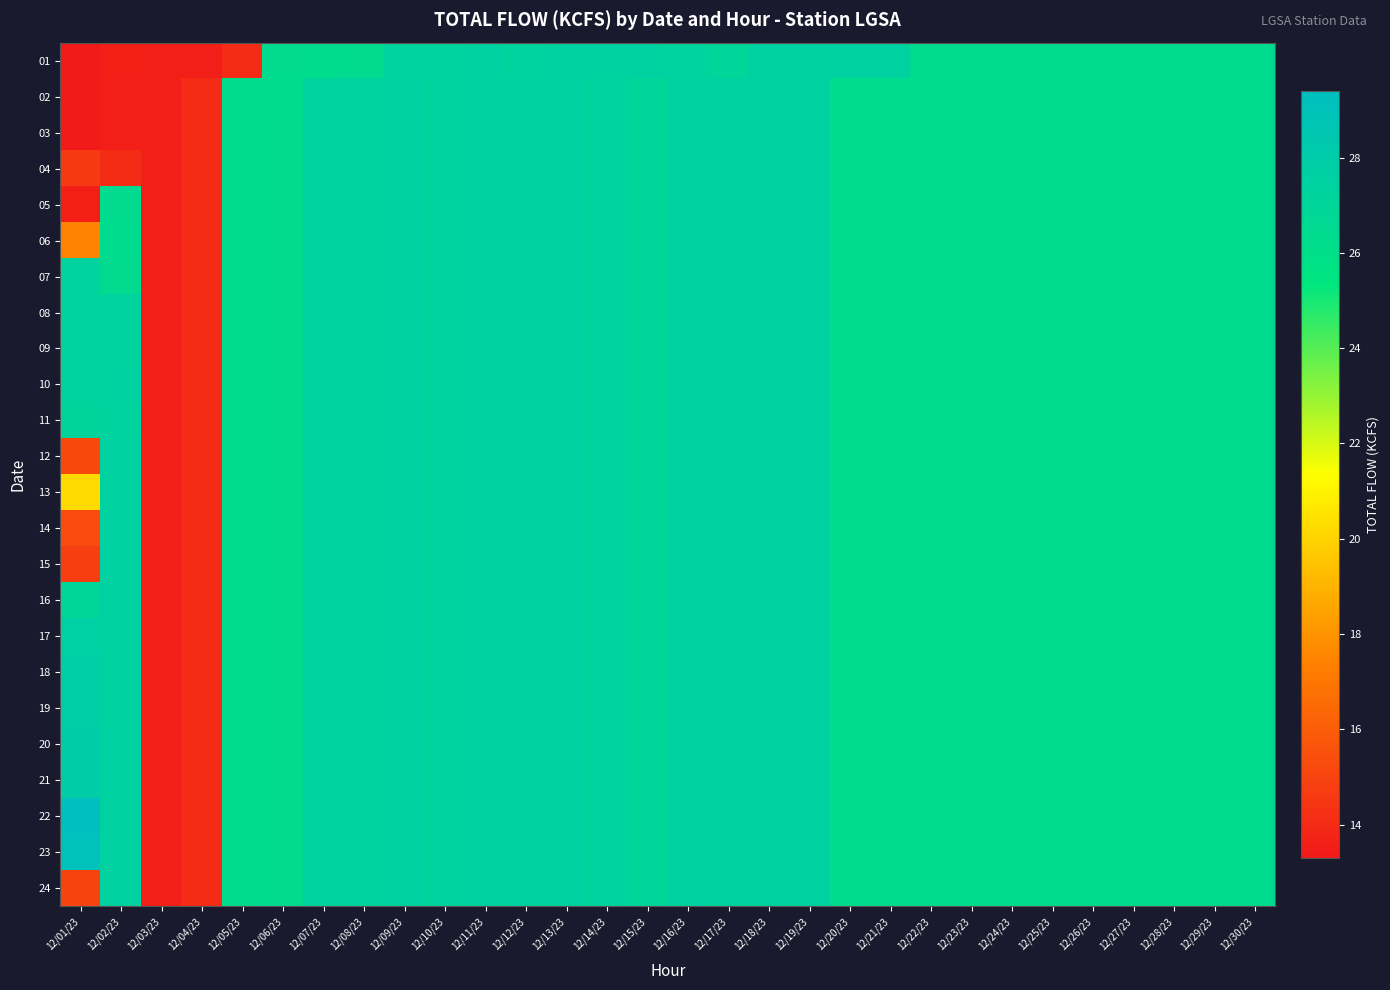

Reading left to right, list all the values displayed in this chart.

01: 12/01/23=13.3	12/02/23=13.6	12/03/23=13.5	12/04/23=13.5	12/05/23=14.0	12/06/23=26.4	12/07/23=26.3	12/08/23=26.4	12/09/23=27.2	12/10/23=27.3	12/11/23=27.4	12/12/23=27.2	12/13/23=27.4	12/14/23=27.4	12/15/23=27.4	12/16/23=27.3	12/17/23=27.0	12/18/23=27.4	12/19/23=27.4	12/20/23=27.4	12/21/23=27.4	12/22/23=26.3	12/23/23=26.3	12/24/23=26.3	12/25/23=26.3	12/26/23=26.3	12/27/23=26.3	12/28/23=26.3	12/29/23=26.3	12/30/23=26.3
02: 12/01/23=13.3	12/02/23=13.5	12/03/23=13.5	12/04/23=14.0	12/05/23=26.3	12/06/23=26.3	12/07/23=27.2	12/08/23=27.3	12/09/23=27.4	12/10/23=27.2	12/11/23=27.4	12/12/23=27.4	12/13/23=27.4	12/14/23=27.3	12/15/23=27.0	12/16/23=27.4	12/17/23=27.4	12/18/23=27.4	12/19/23=27.4	12/20/23=26.3	12/21/23=26.3	12/22/23=26.3	12/23/23=26.3	12/24/23=26.3	12/25/23=26.3	12/26/23=26.3	12/27/23=26.3	12/28/23=26.3	12/29/23=26.3	12/30/23=26.3
03: 12/01/23=13.3	12/02/23=13.5	12/03/23=13.5	12/04/23=14.0	12/05/23=26.3	12/06/23=26.4	12/07/23=27.2	12/08/23=27.3	12/09/23=27.4	12/10/23=27.2	12/11/23=27.4	12/12/23=27.4	12/13/23=27.4	12/14/23=27.3	12/15/23=27.0	12/16/23=27.4	12/17/23=27.4	12/18/23=27.4	12/19/23=27.4	12/20/23=26.3	12/21/23=26.3	12/22/23=26.3	12/23/23=26.3	12/24/23=26.3	12/25/23=26.3	12/26/23=26.3	12/27/23=26.3	12/28/23=26.3	12/29/23=26.3	12/30/23=26.3
04: 12/01/23=14.6	12/02/23=14.0	12/03/23=13.5	12/04/23=14.0	12/05/23=26.3	12/06/23=26.4	12/07/23=27.2	12/08/23=27.3	12/09/23=27.4	12/10/23=27.2	12/11/23=27.4	12/12/23=27.4	12/13/23=27.4	12/14/23=27.3	12/15/23=27.0	12/16/23=27.4	12/17/23=27.4	12/18/23=27.4	12/19/23=27.4	12/20/23=26.3	12/21/23=26.3	12/22/23=26.3	12/23/23=26.3	12/24/23=26.3	12/25/23=26.3	12/26/23=26.3	12/27/23=26.3	12/28/23=26.3	12/29/23=26.3	12/30/23=26.3
05: 12/01/23=13.6	12/02/23=26.4	12/03/23=13.5	12/04/23=14.0	12/05/23=26.3	12/06/23=26.4	12/07/23=27.2	12/08/23=27.3	12/09/23=27.4	12/10/23=27.2	12/11/23=27.4	12/12/23=27.4	12/13/23=27.4	12/14/23=27.3	12/15/23=27.0	12/16/23=27.4	12/17/23=27.4	12/18/23=27.4	12/19/23=27.4	12/20/23=26.3	12/21/23=26.3	12/22/23=26.3	12/23/23=26.3	12/24/23=26.3	12/25/23=26.3	12/26/23=26.3	12/27/23=26.3	12/28/23=26.3	12/29/23=26.3	12/30/23=26.3
06: 12/01/23=17.5	12/02/23=26.3	12/03/23=13.5	12/04/23=14.0	12/05/23=26.3	12/06/23=26.4	12/07/23=27.2	12/08/23=27.3	12/09/23=27.4	12/10/23=27.2	12/11/23=27.4	12/12/23=27.4	12/13/23=27.4	12/14/23=27.3	12/15/23=27.0	12/16/23=27.4	12/17/23=27.4	12/18/23=27.4	12/19/23=27.4	12/20/23=26.3	12/21/23=26.3	12/22/23=26.3	12/23/23=26.3	12/24/23=26.3	12/25/23=26.3	12/26/23=26.3	12/27/23=26.3	12/28/23=26.3	12/29/23=26.3	12/30/23=26.3
07: 12/01/23=27.2	12/02/23=26.4	12/03/23=13.5	12/04/23=14.0	12/05/23=26.3	12/06/23=26.4	12/07/23=27.2	12/08/23=27.3	12/09/23=27.4	12/10/23=27.2	12/11/23=27.4	12/12/23=27.4	12/13/23=27.4	12/14/23=27.3	12/15/23=27.0	12/16/23=27.4	12/17/23=27.4	12/18/23=27.4	12/19/23=27.4	12/20/23=26.3	12/21/23=26.3	12/22/23=26.3	12/23/23=26.3	12/24/23=26.3	12/25/23=26.3	12/26/23=26.3	12/27/23=26.3	12/28/23=26.3	12/29/23=26.3	12/30/23=26.3
08: 12/01/23=27.3	12/02/23=27.2	12/03/23=13.5	12/04/23=14.0	12/05/23=26.3	12/06/23=26.4	12/07/23=27.2	12/08/23=27.3	12/09/23=27.4	12/10/23=27.2	12/11/23=27.4	12/12/23=27.4	12/13/23=27.4	12/14/23=27.3	12/15/23=27.0	12/16/23=27.4	12/17/23=27.4	12/18/23=27.4	12/19/23=27.4	12/20/23=26.3	12/21/23=26.3	12/22/23=26.3	12/23/23=26.3	12/24/23=26.3	12/25/23=26.3	12/26/23=26.3	12/27/23=26.3	12/28/23=26.3	12/29/23=26.3	12/30/23=26.3
09: 12/01/23=27.2	12/02/23=27.3	12/03/23=13.5	12/04/23=14.0	12/05/23=26.3	12/06/23=26.4	12/07/23=27.2	12/08/23=27.3	12/09/23=27.4	12/10/23=27.2	12/11/23=27.4	12/12/23=27.4	12/13/23=27.4	12/14/23=27.3	12/15/23=27.0	12/16/23=27.4	12/17/23=27.4	12/18/23=27.4	12/19/23=27.4	12/20/23=26.3	12/21/23=26.3	12/22/23=26.3	12/23/23=26.3	12/24/23=26.3	12/25/23=26.3	12/26/23=26.3	12/27/23=26.3	12/28/23=26.3	12/29/23=26.3	12/30/23=26.3
10: 12/01/23=27.3	12/02/23=27.4	12/03/23=13.5	12/04/23=14.0	12/05/23=26.3	12/06/23=26.4	12/07/23=27.2	12/08/23=27.3	12/09/23=27.4	12/10/23=27.2	12/11/23=27.4	12/12/23=27.4	12/13/23=27.4	12/14/23=27.3	12/15/23=27.0	12/16/23=27.4	12/17/23=27.4	12/18/23=27.4	12/19/23=27.4	12/20/23=26.3	12/21/23=26.3	12/22/23=26.3	12/23/23=26.3	12/24/23=26.3	12/25/23=26.3	12/26/23=26.3	12/27/23=26.3	12/28/23=26.3	12/29/23=26.3	12/30/23=26.3
11: 12/01/23=27.1	12/02/23=27.2	12/03/23=13.5	12/04/23=14.0	12/05/23=26.3	12/06/23=26.4	12/07/23=27.2	12/08/23=27.3	12/09/23=27.4	12/10/23=27.2	12/11/23=27.4	12/12/23=27.4	12/13/23=27.4	12/14/23=27.3	12/15/23=27.0	12/16/23=27.4	12/17/23=27.4	12/18/23=27.4	12/19/23=27.4	12/20/23=26.3	12/21/23=26.3	12/22/23=26.3	12/23/23=26.3	12/24/23=26.3	12/25/23=26.3	12/26/23=26.3	12/27/23=26.3	12/28/23=26.3	12/29/23=26.3	12/30/23=26.3
12: 12/01/23=15.2	12/02/23=27.4	12/03/23=13.5	12/04/23=14.0	12/05/23=26.3	12/06/23=26.4	12/07/23=27.2	12/08/23=27.3	12/09/23=27.4	12/10/23=27.2	12/11/23=27.4	12/12/23=27.4	12/13/23=27.4	12/14/23=27.3	12/15/23=27.0	12/16/23=27.4	12/17/23=27.4	12/18/23=27.4	12/19/23=27.4	12/20/23=26.3	12/21/23=26.3	12/22/23=26.3	12/23/23=26.3	12/24/23=26.3	12/25/23=26.3	12/26/23=26.3	12/27/23=26.3	12/28/23=26.3	12/29/23=26.3	12/30/23=26.3
13: 12/01/23=20.2	12/02/23=27.4	12/03/23=13.5	12/04/23=14.0	12/05/23=26.3	12/06/23=26.4	12/07/23=27.2	12/08/23=27.3	12/09/23=27.4	12/10/23=27.2	12/11/23=27.4	12/12/23=27.4	12/13/23=27.4	12/14/23=27.3	12/15/23=27.0	12/16/23=27.4	12/17/23=27.4	12/18/23=27.4	12/19/23=27.4	12/20/23=26.3	12/21/23=26.3	12/22/23=26.3	12/23/23=26.3	12/24/23=26.3	12/25/23=26.3	12/26/23=26.3	12/27/23=26.3	12/28/23=26.3	12/29/23=26.3	12/30/23=26.3
14: 12/01/23=15.3	12/02/23=27.4	12/03/23=13.5	12/04/23=14.0	12/05/23=26.3	12/06/23=26.4	12/07/23=27.2	12/08/23=27.3	12/09/23=27.4	12/10/23=27.2	12/11/23=27.4	12/12/23=27.4	12/13/23=27.4	12/14/23=27.3	12/15/23=27.0	12/16/23=27.4	12/17/23=27.4	12/18/23=27.4	12/19/23=27.4	12/20/23=26.3	12/21/23=26.3	12/22/23=26.3	12/23/23=26.3	12/24/23=26.3	12/25/23=26.3	12/26/23=26.3	12/27/23=26.3	12/28/23=26.3	12/29/23=26.3	12/30/23=26.3
15: 12/01/23=14.8	12/02/23=27.4	12/03/23=13.5	12/04/23=14.0	12/05/23=26.3	12/06/23=26.4	12/07/23=27.2	12/08/23=27.3	12/09/23=27.4	12/10/23=27.2	12/11/23=27.4	12/12/23=27.4	12/13/23=27.4	12/14/23=27.3	12/15/23=27.0	12/16/23=27.4	12/17/23=27.4	12/18/23=27.4	12/19/23=27.4	12/20/23=26.3	12/21/23=26.3	12/22/23=26.3	12/23/23=26.3	12/24/23=26.3	12/25/23=26.3	12/26/23=26.3	12/27/23=26.3	12/28/23=26.3	12/29/23=26.3	12/30/23=26.3
16: 12/01/23=26.9	12/02/23=27.4	12/03/23=13.5	12/04/23=14.0	12/05/23=26.3	12/06/23=26.4	12/07/23=27.2	12/08/23=27.3	12/09/23=27.4	12/10/23=27.2	12/11/23=27.4	12/12/23=27.4	12/13/23=27.4	12/14/23=27.3	12/15/23=27.0	12/16/23=27.4	12/17/23=27.4	12/18/23=27.4	12/19/23=27.4	12/20/23=26.3	12/21/23=26.3	12/22/23=26.3	12/23/23=26.3	12/24/23=26.3	12/25/23=26.3	12/26/23=26.3	12/27/23=26.3	12/28/23=26.3	12/29/23=26.3	12/30/23=26.3
17: 12/01/23=27.6	12/02/23=27.4	12/03/23=13.5	12/04/23=14.0	12/05/23=26.3	12/06/23=26.4	12/07/23=27.2	12/08/23=27.3	12/09/23=27.4	12/10/23=27.2	12/11/23=27.4	12/12/23=27.4	12/13/23=27.4	12/14/23=27.3	12/15/23=27.0	12/16/23=27.4	12/17/23=27.4	12/18/23=27.4	12/19/23=27.4	12/20/23=26.3	12/21/23=26.3	12/22/23=26.3	12/23/23=26.3	12/24/23=26.3	12/25/23=26.3	12/26/23=26.3	12/27/23=26.3	12/28/23=26.3	12/29/23=26.3	12/30/23=26.3
18: 12/01/23=27.8	12/02/23=27.4	12/03/23=13.5	12/04/23=14.0	12/05/23=26.3	12/06/23=26.4	12/07/23=27.2	12/08/23=27.3	12/09/23=27.4	12/10/23=27.2	12/11/23=27.4	12/12/23=27.4	12/13/23=27.4	12/14/23=27.3	12/15/23=27.0	12/16/23=27.4	12/17/23=27.4	12/18/23=27.4	12/19/23=27.4	12/20/23=26.3	12/21/23=26.3	12/22/23=26.3	12/23/23=26.3	12/24/23=26.3	12/25/23=26.3	12/26/23=26.3	12/27/23=26.3	12/28/23=26.3	12/29/23=26.3	12/30/23=26.3
19: 12/01/23=27.8	12/02/23=27.4	12/03/23=13.5	12/04/23=14.0	12/05/23=26.3	12/06/23=26.4	12/07/23=27.2	12/08/23=27.3	12/09/23=27.4	12/10/23=27.2	12/11/23=27.4	12/12/23=27.4	12/13/23=27.4	12/14/23=27.3	12/15/23=27.0	12/16/23=27.4	12/17/23=27.4	12/18/23=27.4	12/19/23=27.4	12/20/23=26.3	12/21/23=26.3	12/22/23=26.3	12/23/23=26.3	12/24/23=26.3	12/25/23=26.3	12/26/23=26.3	12/27/23=26.3	12/28/23=26.3	12/29/23=26.3	12/30/23=26.3
20: 12/01/23=27.9	12/02/23=27.4	12/03/23=13.5	12/04/23=14.0	12/05/23=26.3	12/06/23=26.4	12/07/23=27.2	12/08/23=27.3	12/09/23=27.4	12/10/23=27.2	12/11/23=27.4	12/12/23=27.4	12/13/23=27.4	12/14/23=27.3	12/15/23=27.0	12/16/23=27.4	12/17/23=27.4	12/18/23=27.4	12/19/23=27.4	12/20/23=26.3	12/21/23=26.3	12/22/23=26.3	12/23/23=26.3	12/24/23=26.3	12/25/23=26.3	12/26/23=26.3	12/27/23=26.3	12/28/23=26.3	12/29/23=26.3	12/30/23=26.3
21: 12/01/23=27.9	12/02/23=27.4	12/03/23=13.5	12/04/23=14.0	12/05/23=26.3	12/06/23=26.4	12/07/23=27.2	12/08/23=27.3	12/09/23=27.4	12/10/23=27.2	12/11/23=27.4	12/12/23=27.4	12/13/23=27.4	12/14/23=27.3	12/15/23=27.0	12/16/23=27.4	12/17/23=27.4	12/18/23=27.4	12/19/23=27.4	12/20/23=26.3	12/21/23=26.3	12/22/23=26.3	12/23/23=26.3	12/24/23=26.3	12/25/23=26.3	12/26/23=26.3	12/27/23=26.3	12/28/23=26.3	12/29/23=26.3	12/30/23=26.3
22: 12/01/23=29.4	12/02/23=27.4	12/03/23=13.5	12/04/23=14.0	12/05/23=26.3	12/06/23=26.4	12/07/23=27.2	12/08/23=27.3	12/09/23=27.4	12/10/23=27.2	12/11/23=27.4	12/12/23=27.4	12/13/23=27.4	12/14/23=27.3	12/15/23=27.0	12/16/23=27.4	12/17/23=27.4	12/18/23=27.4	12/19/23=27.4	12/20/23=26.3	12/21/23=26.3	12/22/23=26.3	12/23/23=26.3	12/24/23=26.3	12/25/23=26.3	12/26/23=26.3	12/27/23=26.3	12/28/23=26.3	12/29/23=26.3	12/30/23=26.3
23: 12/01/23=29.2	12/02/23=27.4	12/03/23=13.5	12/04/23=14.0	12/05/23=26.3	12/06/23=26.4	12/07/23=27.2	12/08/23=27.3	12/09/23=27.4	12/10/23=27.2	12/11/23=27.4	12/12/23=27.4	12/13/23=27.4	12/14/23=27.3	12/15/23=27.0	12/16/23=27.4	12/17/23=27.4	12/18/23=27.4	12/19/23=27.4	12/20/23=26.3	12/21/23=26.3	12/22/23=26.3	12/23/23=26.3	12/24/23=26.3	12/25/23=26.3	12/26/23=26.3	12/27/23=26.3	12/28/23=26.3	12/29/23=26.3	12/30/23=26.3
24: 12/01/23=15.0	12/02/23=27.4	12/03/23=13.5	12/04/23=14.0	12/05/23=26.3	12/06/23=26.4	12/07/23=27.2	12/08/23=27.3	12/09/23=27.4	12/10/23=27.2	12/11/23=27.4	12/12/23=27.4	12/13/23=27.4	12/14/23=27.3	12/15/23=27.0	12/16/23=27.4	12/17/23=27.4	12/18/23=27.4	12/19/23=27.4	12/20/23=26.3	12/21/23=26.3	12/22/23=26.3	12/23/23=26.3	12/24/23=26.3	12/25/23=26.3	12/26/23=26.3	12/27/23=26.3	12/28/23=26.3	12/29/23=26.3	12/30/23=26.3